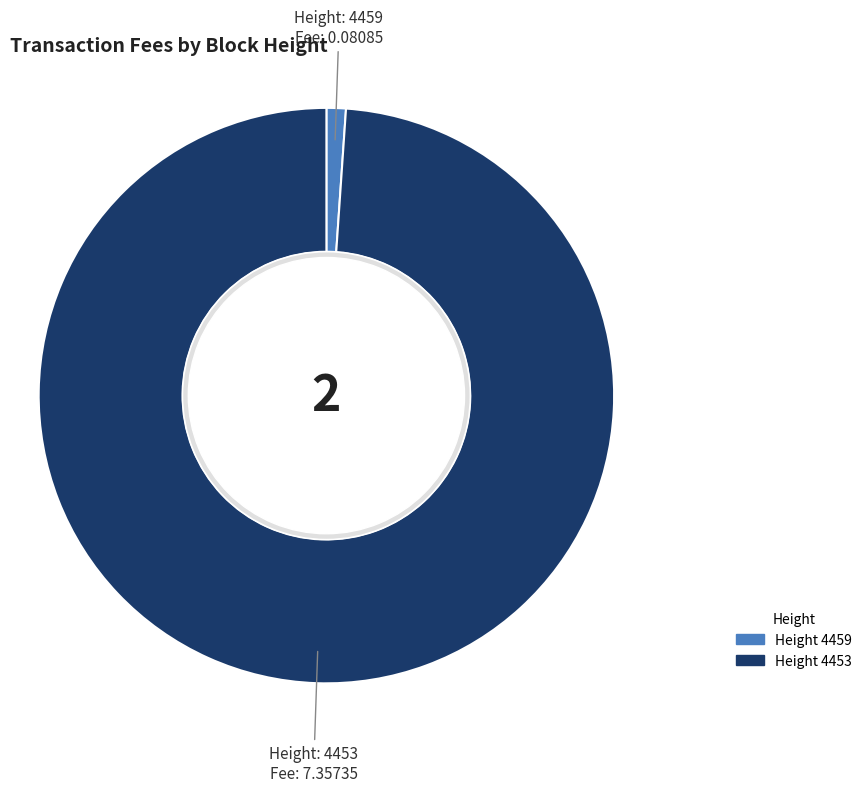

How many segments does this pie chart have?

2